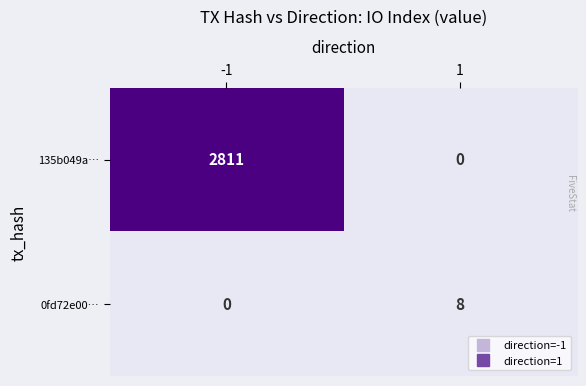

At 1, list the series in order from smallest to largest.

135b049a…, 0fd72e00…